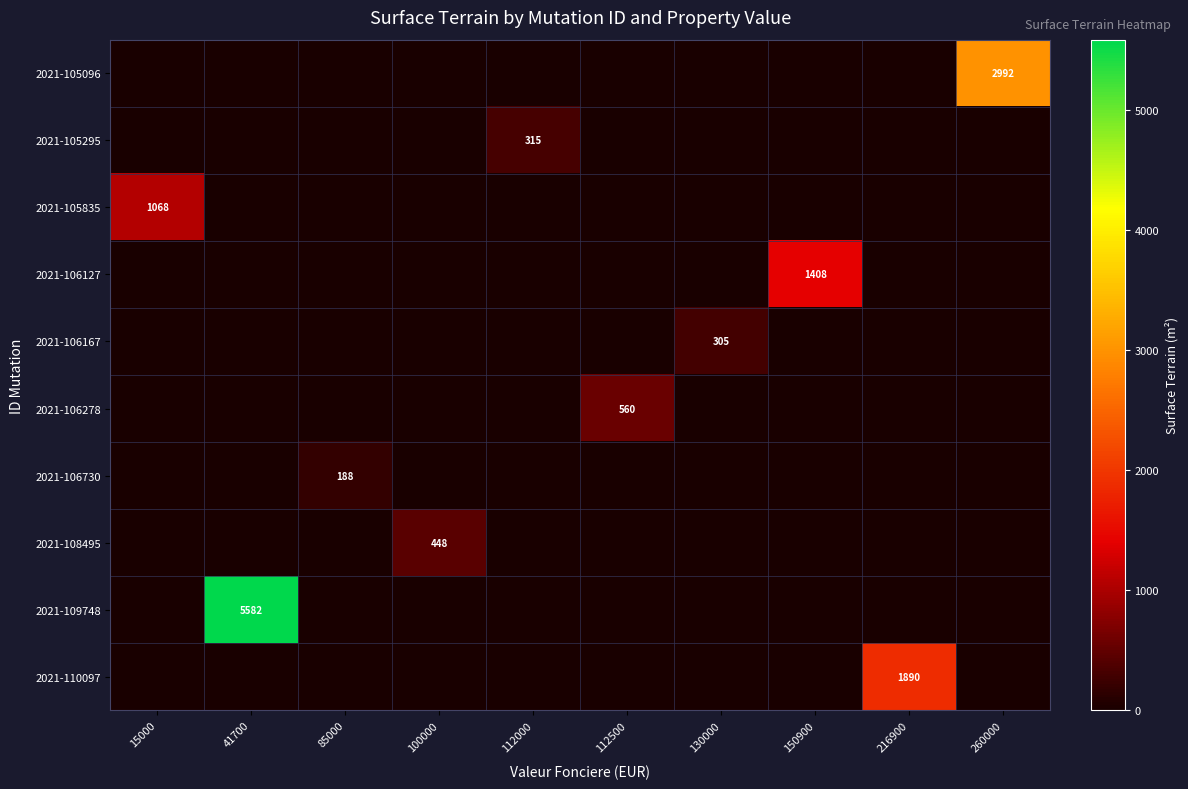

Where is 2021-105835 nearest to the value 534?

15000